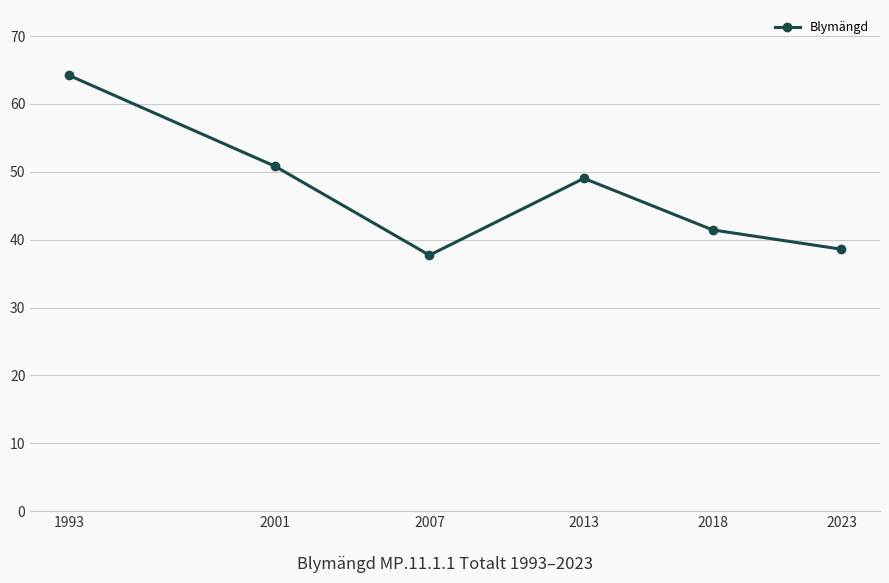

What is the maximum value shown in the chart?

64.2